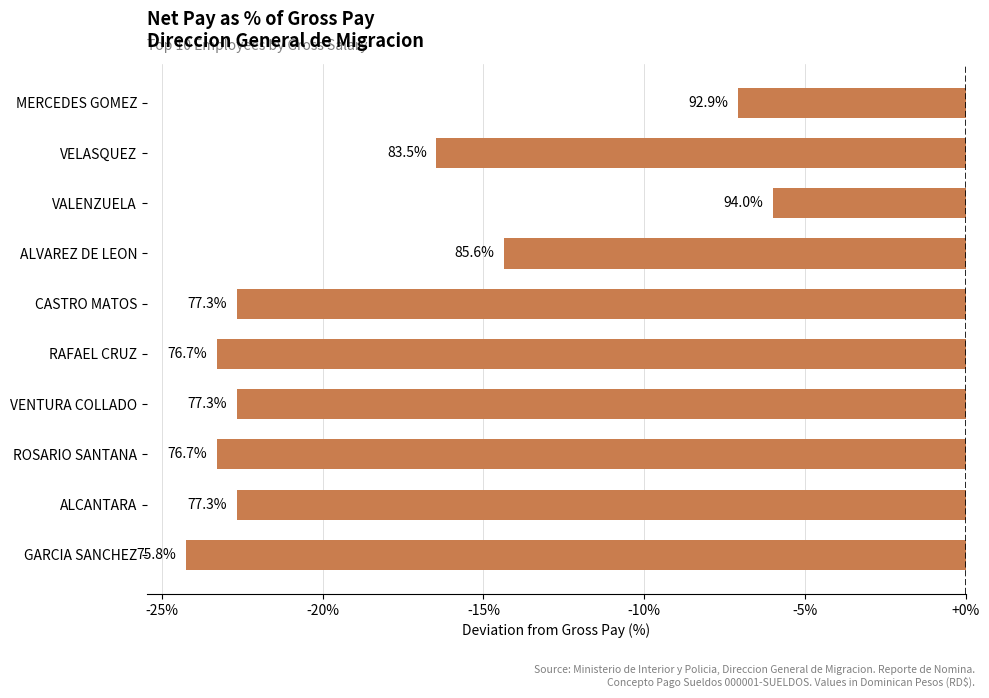

Does the chart contain any negative values?

Yes